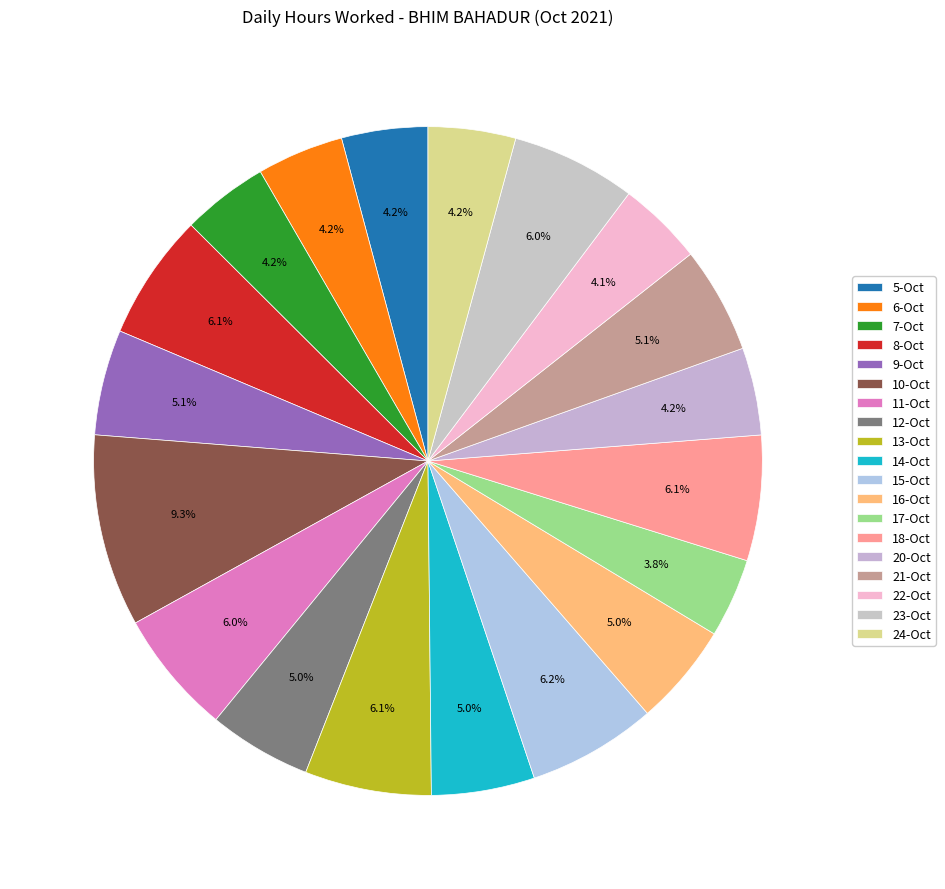

Does 13-Oct represent more than half of the total?

No